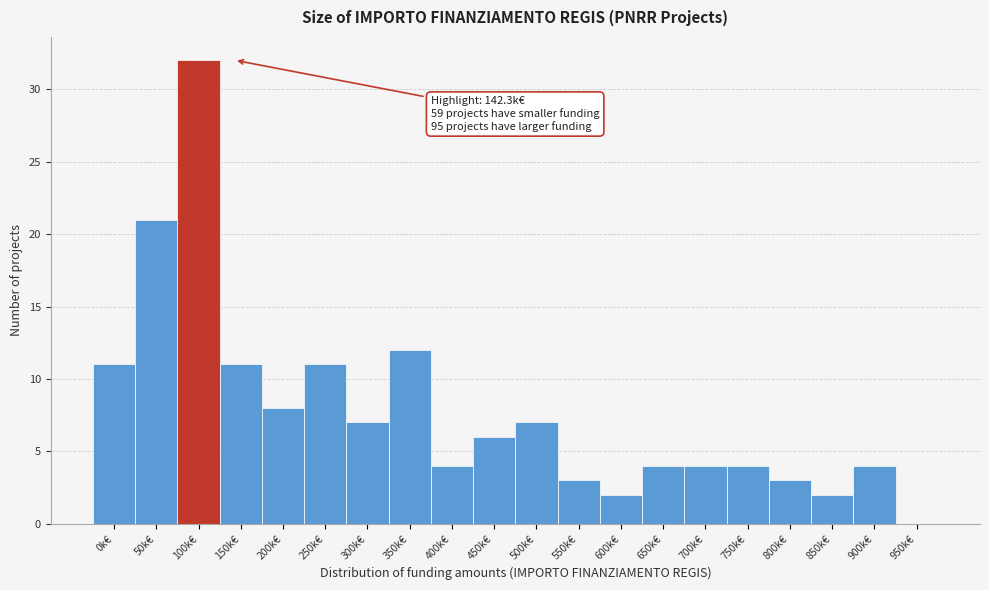

Reading left to right, list all the values displayed in this chart.

0k€=11	50k€=21	100k€=32	150k€=11	200k€=8	250k€=11	300k€=7	350k€=12	400k€=4	450k€=6	500k€=7	550k€=3	600k€=2	650k€=4	700k€=4	750k€=4	800k€=3	850k€=2	900k€=4	950k€=0